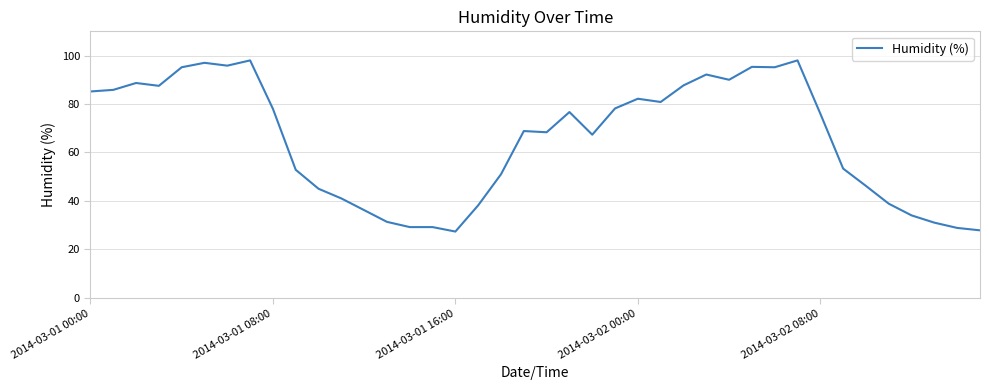

What is the average value?

65.2